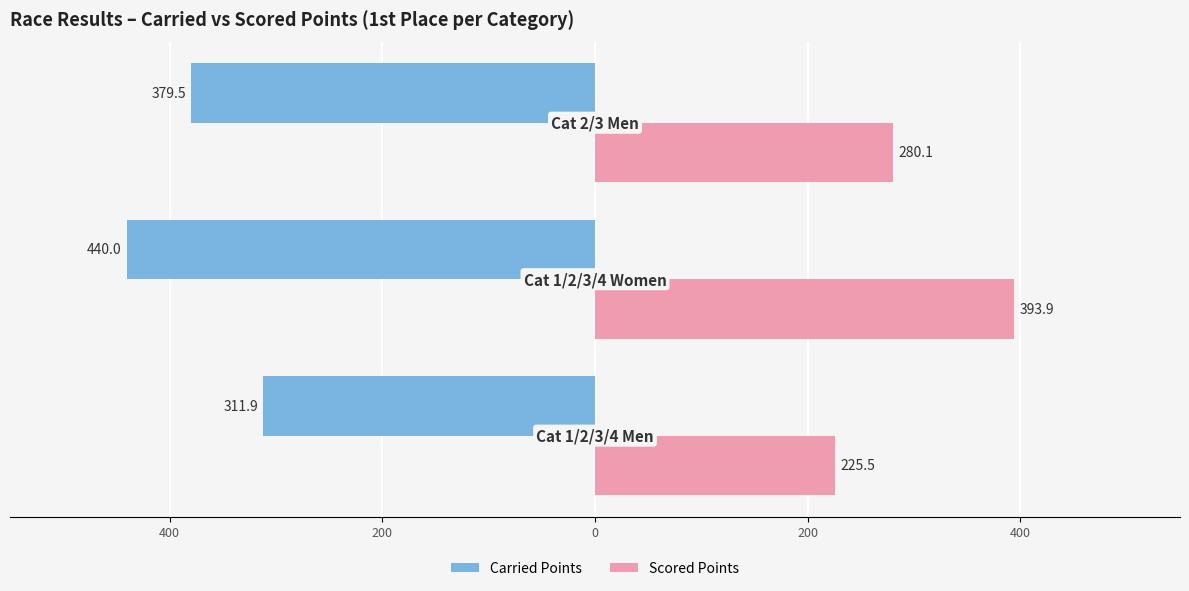

What are all the series names shown in the legend?

Carried Points, Scored Points